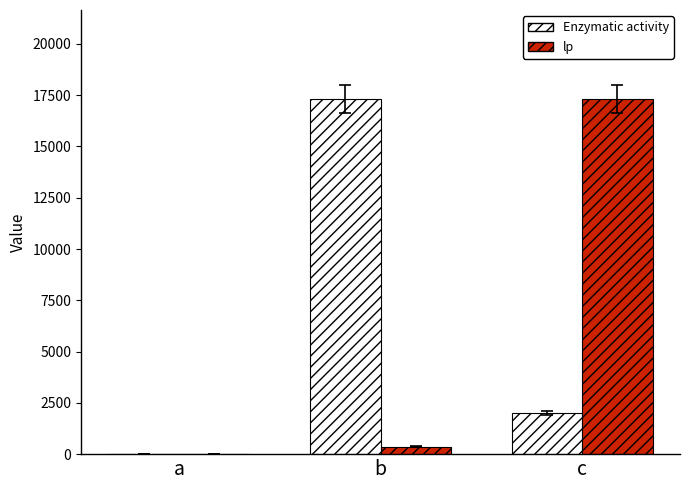

What is the total value across all series at b?

17689.2